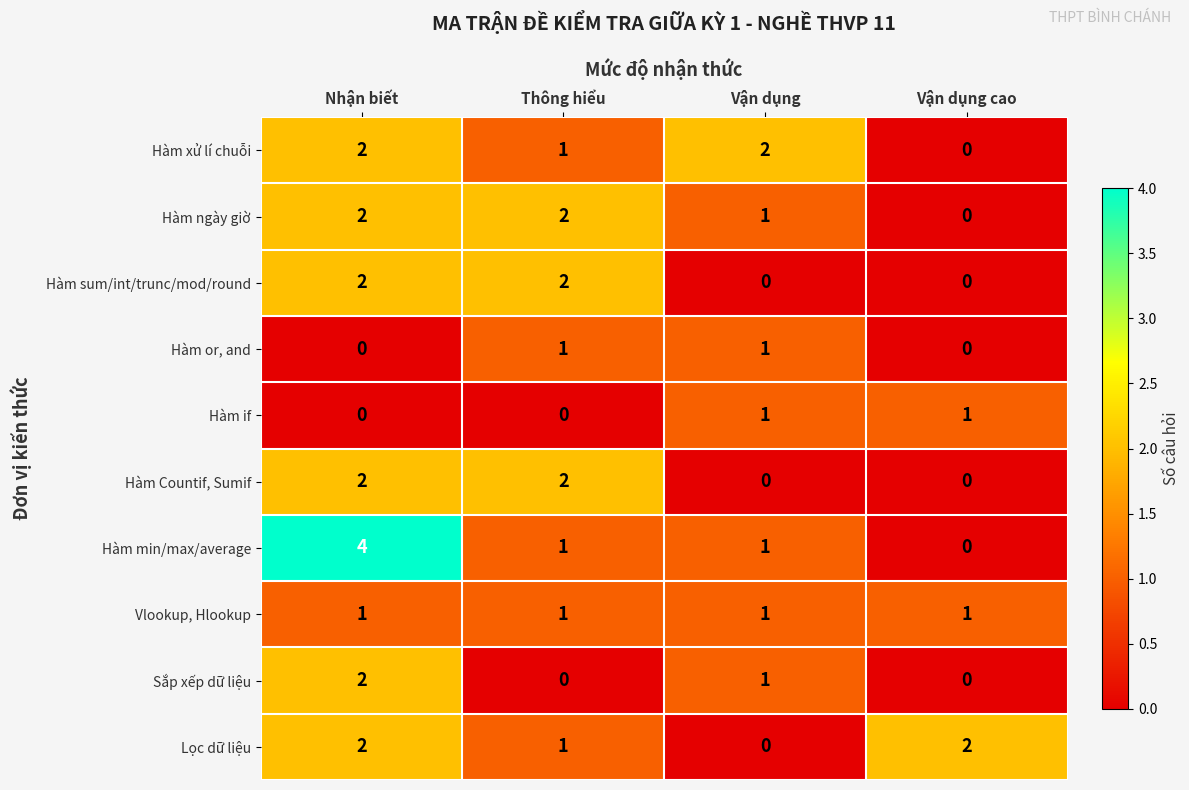

Count the Lọc dữ liệu values in the range 1 to 2.

3